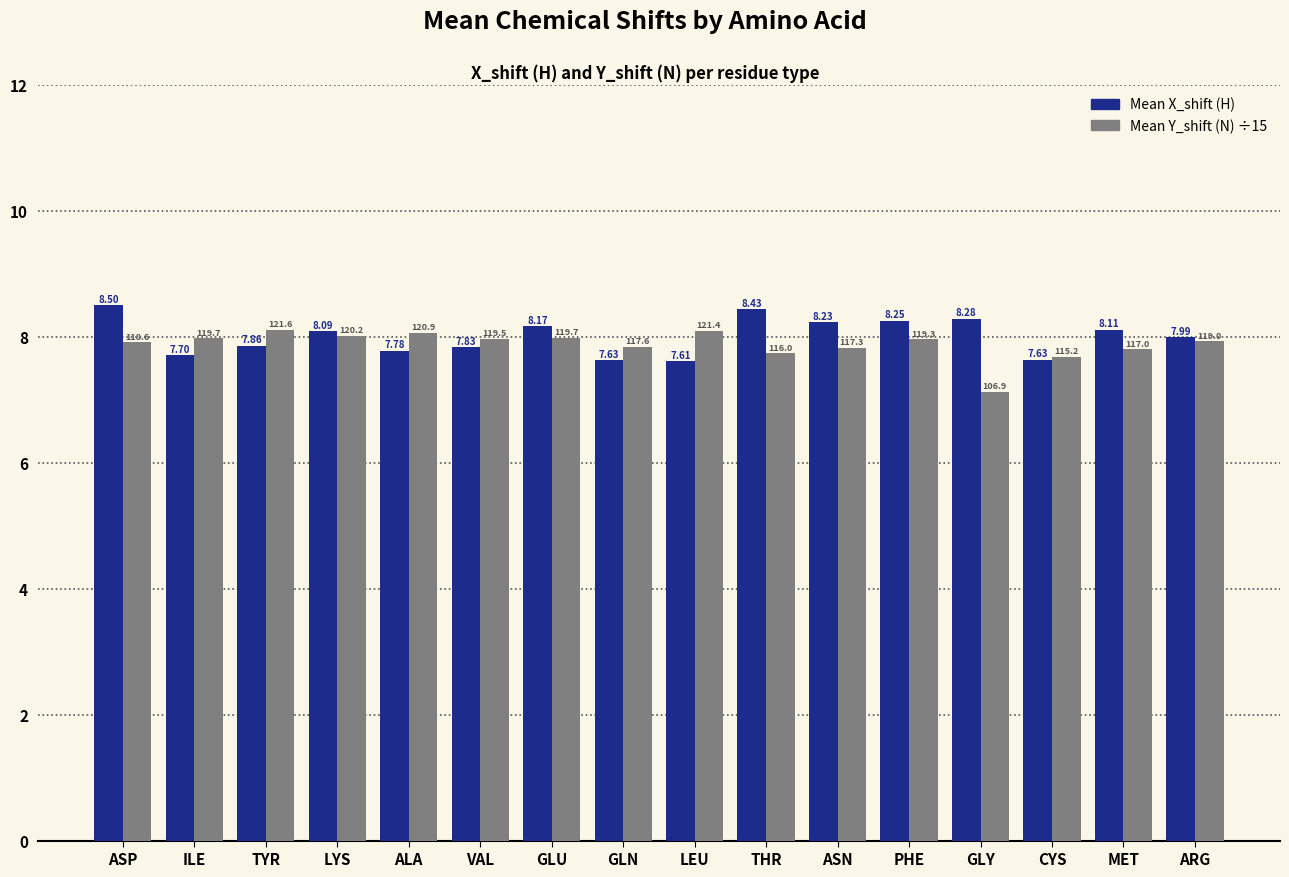

How many groups of bars are there?

16